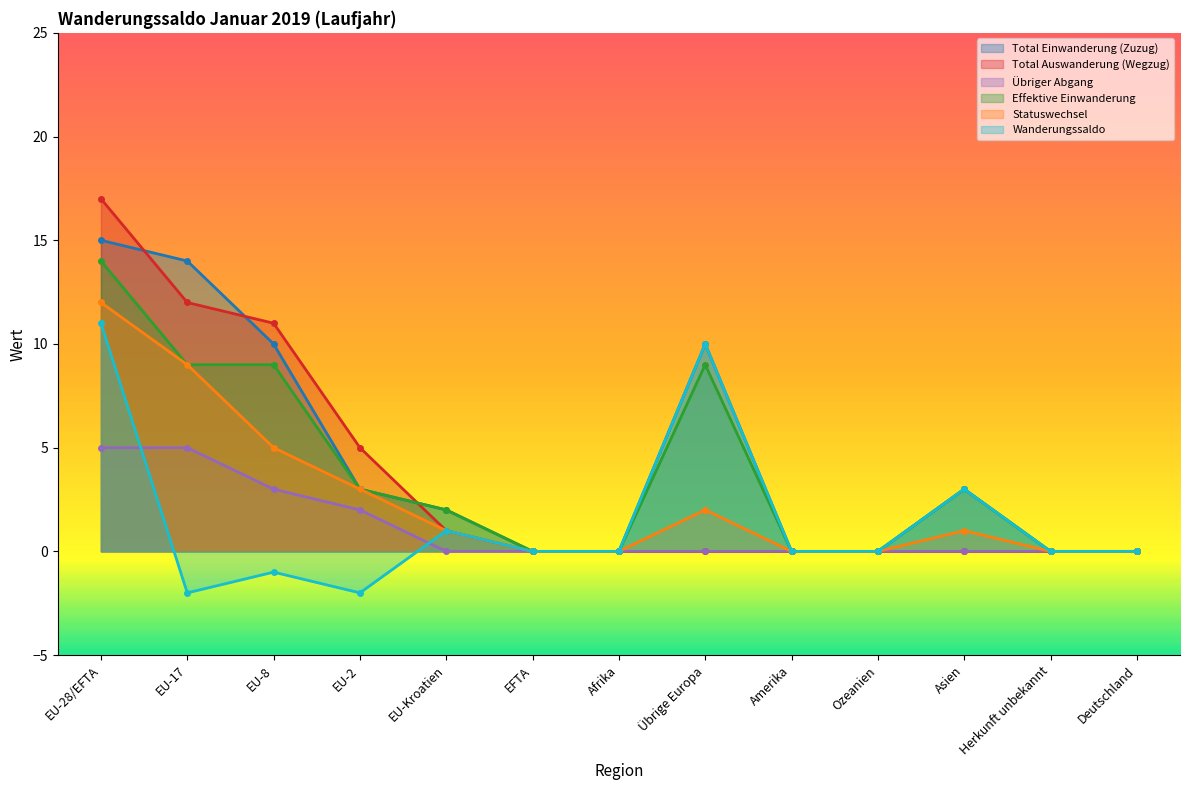

Rank the series at EU-28/EFTA from lowest to highest value.

Übriger Abgang, Wanderungssaldo, Statuswechsel, Effektive Einwanderung, Total Einwanderung (Zuzug), Total Auswanderung (Wegzug)